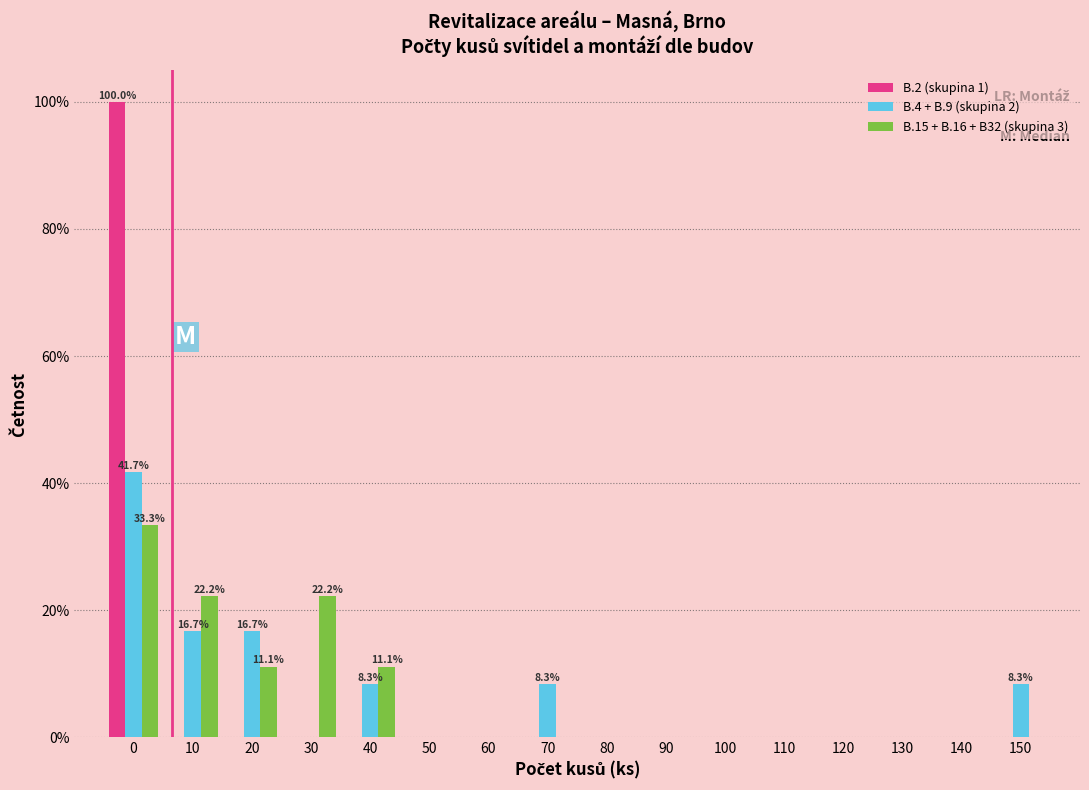

The B.2 (skupina 1) series shows 48.6 at 70. True or false?

False